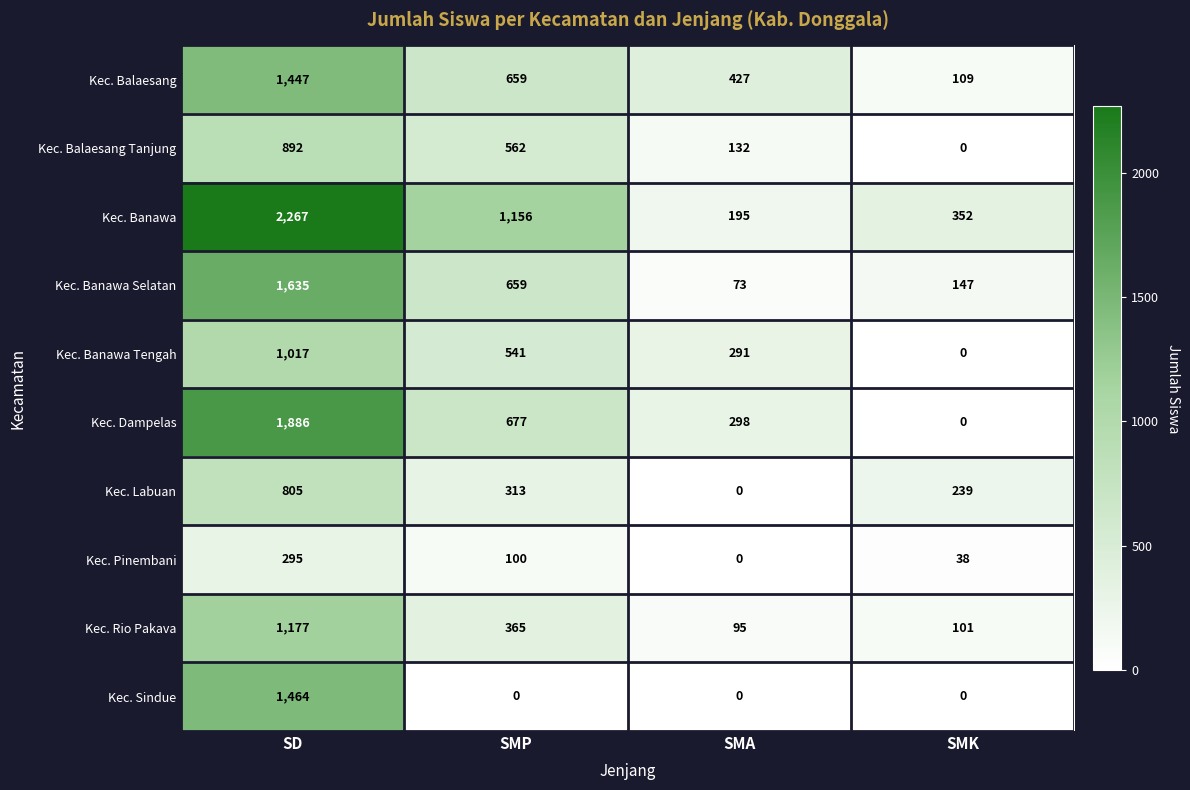

Rank the series at SD from lowest to highest value.

Kec. Pinembani, Kec. Labuan, Kec. Balaesang Tanjung, Kec. Banawa Tengah, Kec. Rio Pakava, Kec. Balaesang, Kec. Sindue, Kec. Banawa Selatan, Kec. Dampelas, Kec. Banawa